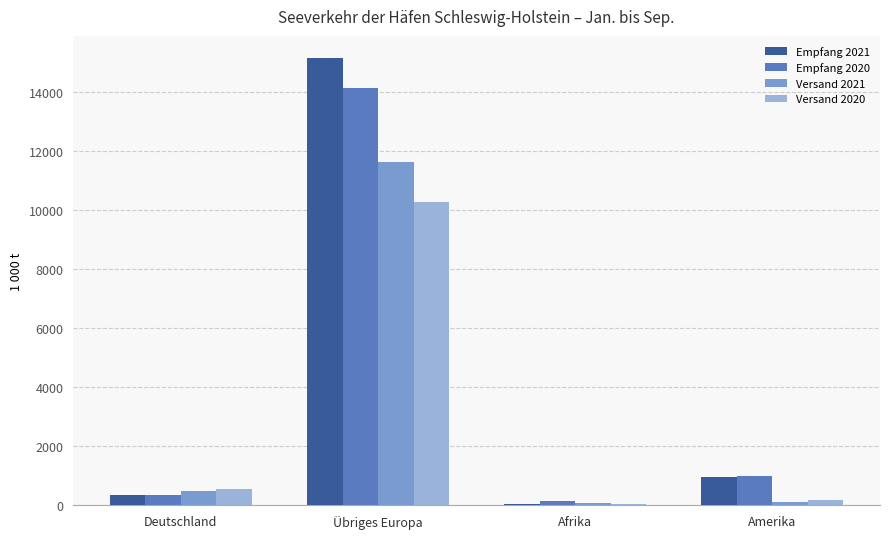

What are all the series names shown in the legend?

Empfang 2021, Empfang 2020, Versand 2021, Versand 2020